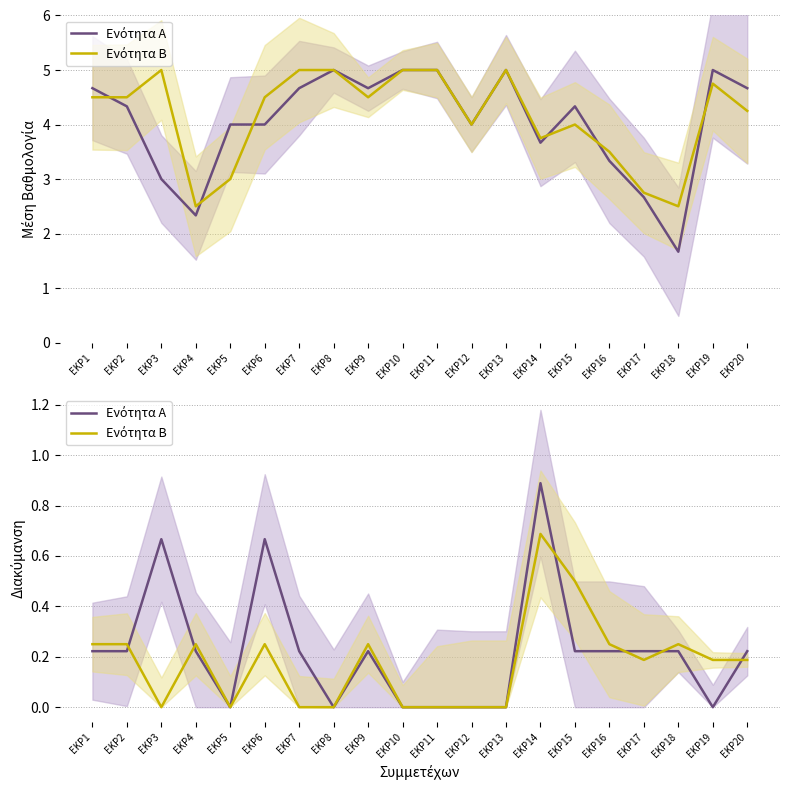

At EKP9, list the series in order from smallest to largest.

Ενότητα Α, Ενότητα Β